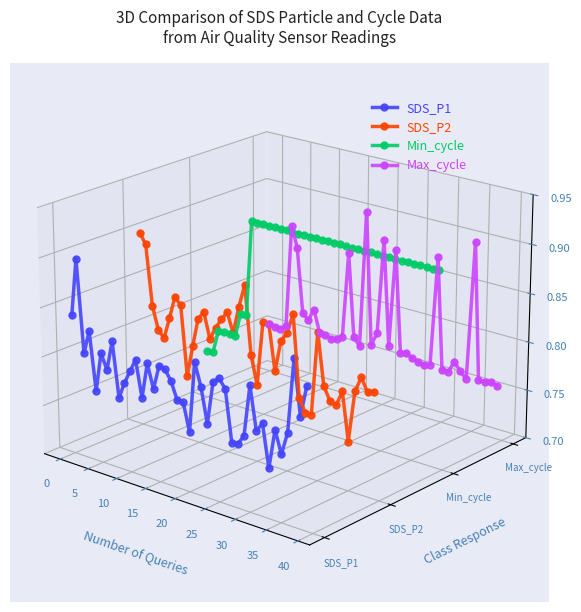

Which series ends up on top after the final intersection of SDS_P1 and Min_cycle?

Min_cycle